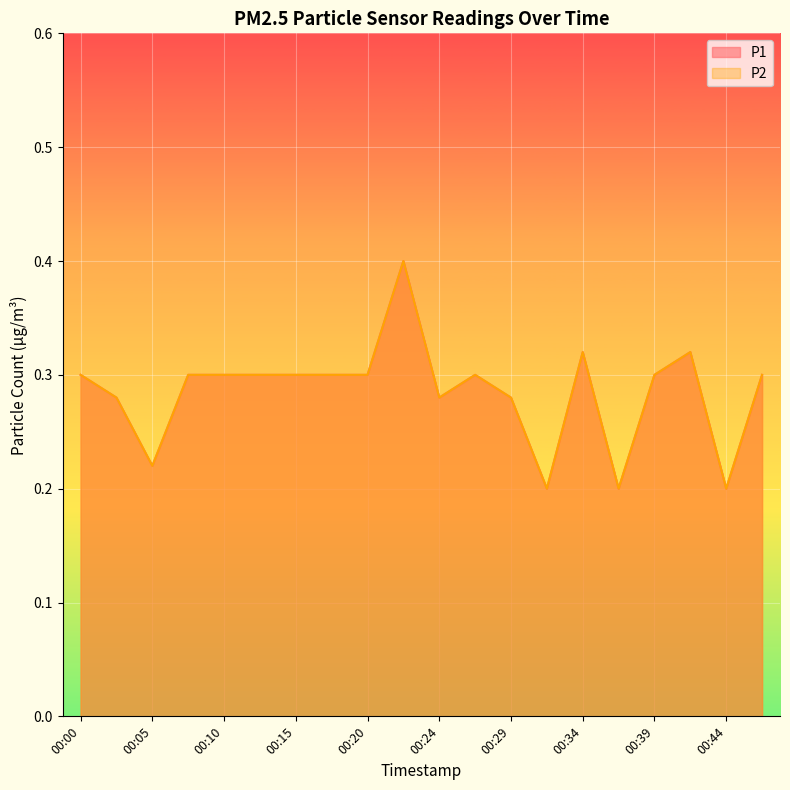

What is the value of the P1 point at the 10th from the left?

0.4